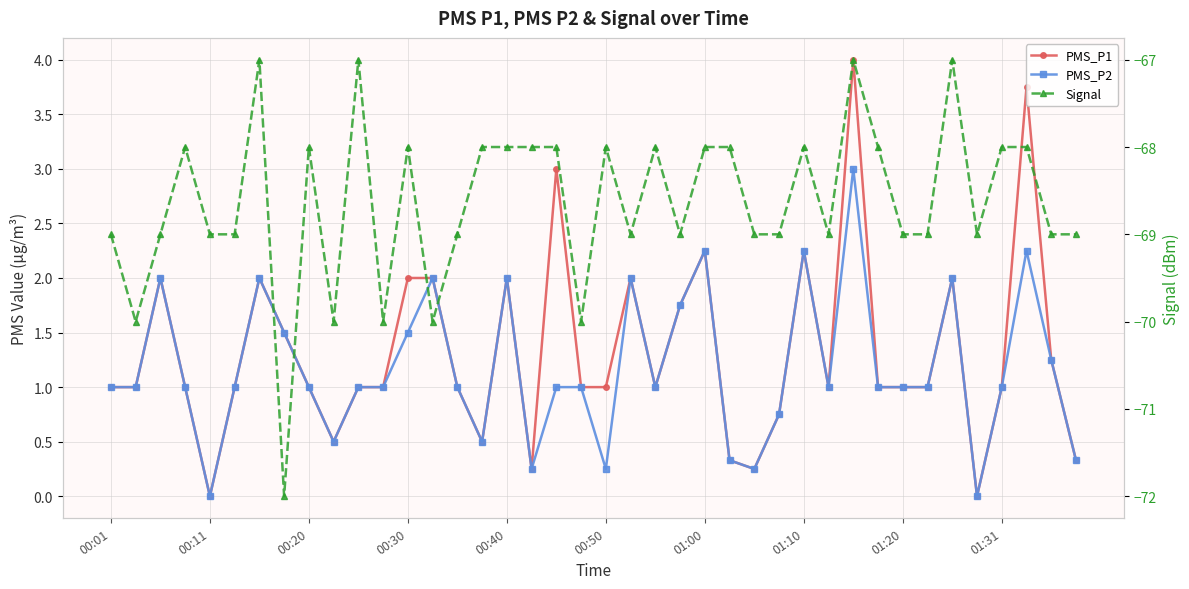

In Signal, how many points are lower than both neighbors (excluding endpoints)?

10